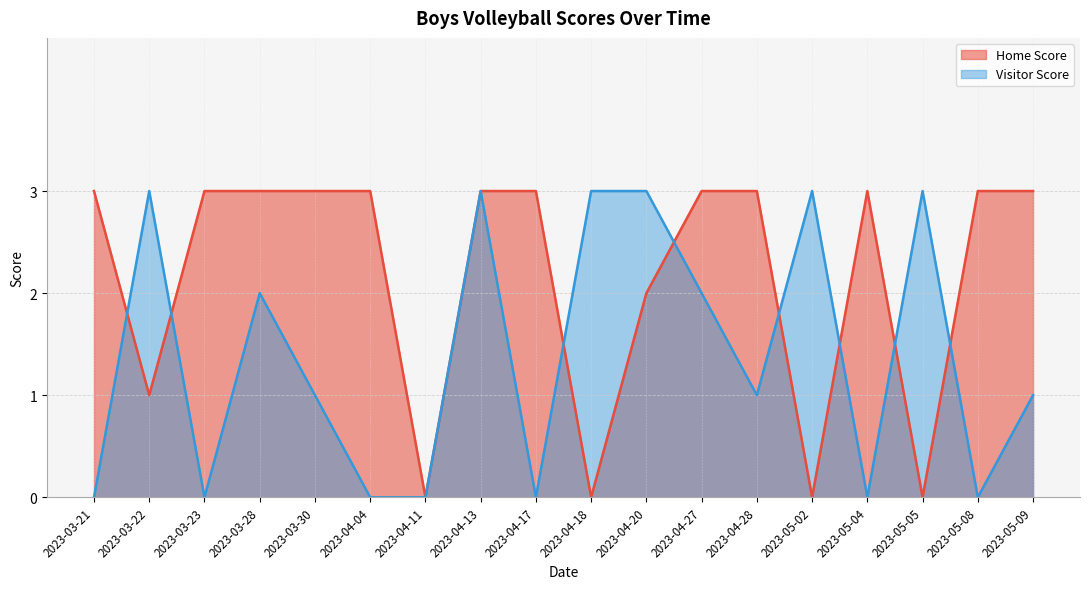

What is the approximate value of Home Score at 2023-03-21?

3